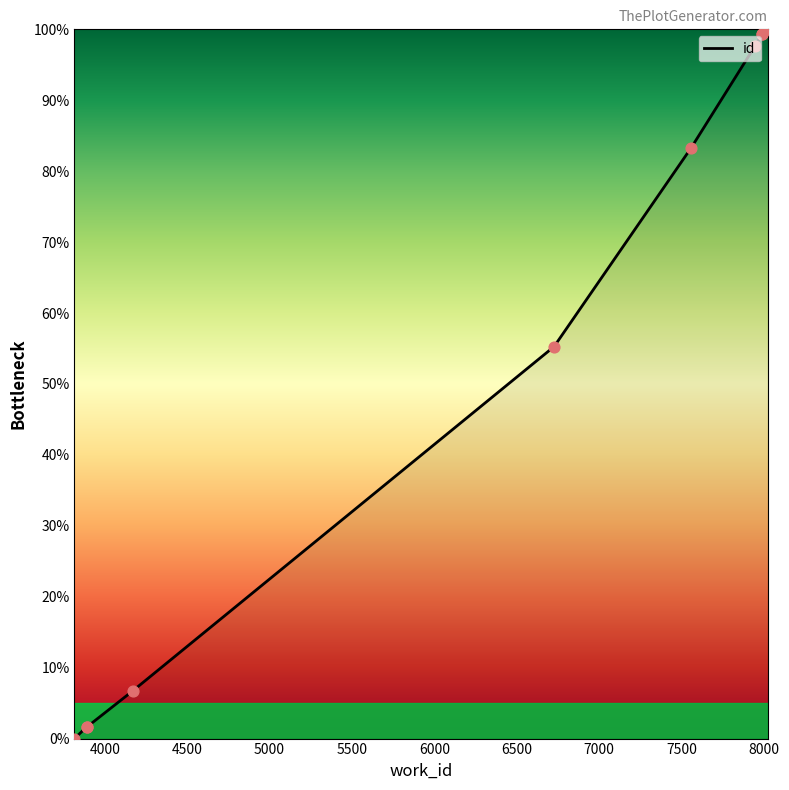

What is the change in value from 3816 to 7986?

+99.3